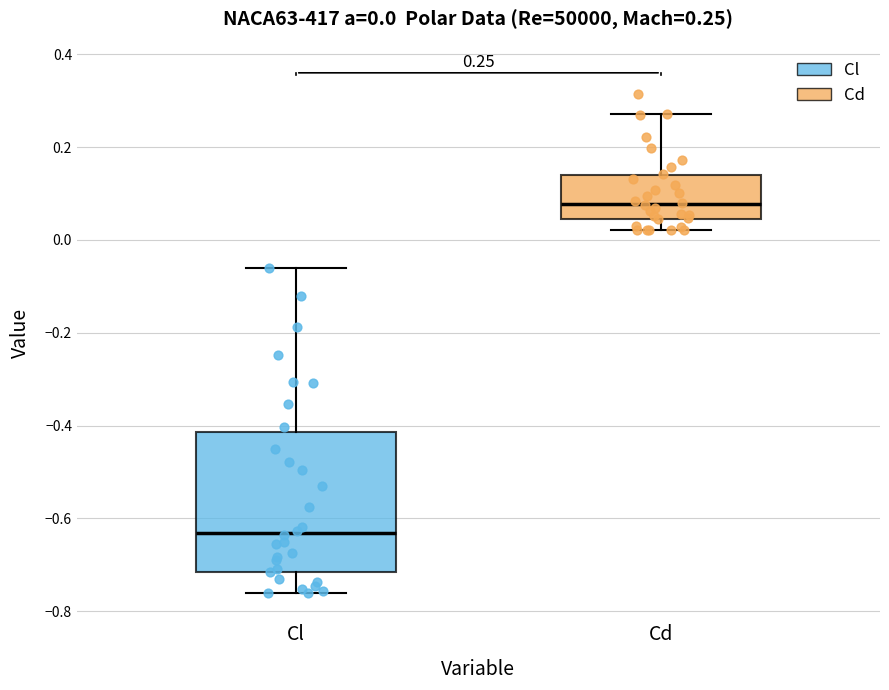

Which box is the tallest, from its lower edge to its upper edge?

Cl